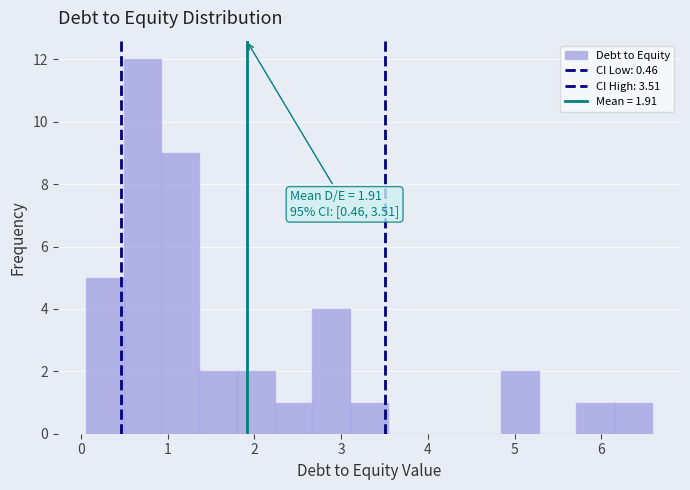

Which range on the x-axis has the tallest bar?

0.5 to 0.9